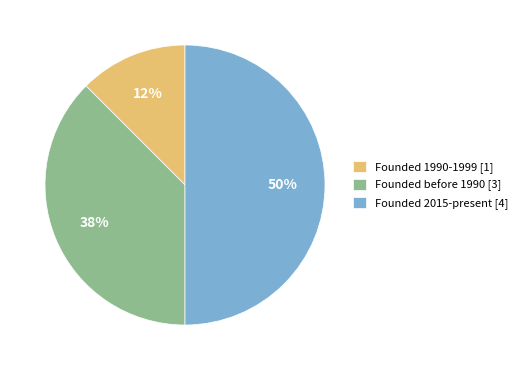

Approximately how many times larger is the value at Founded 1990-1999 [1] compared to Founded before 1990 [3]?

0.3